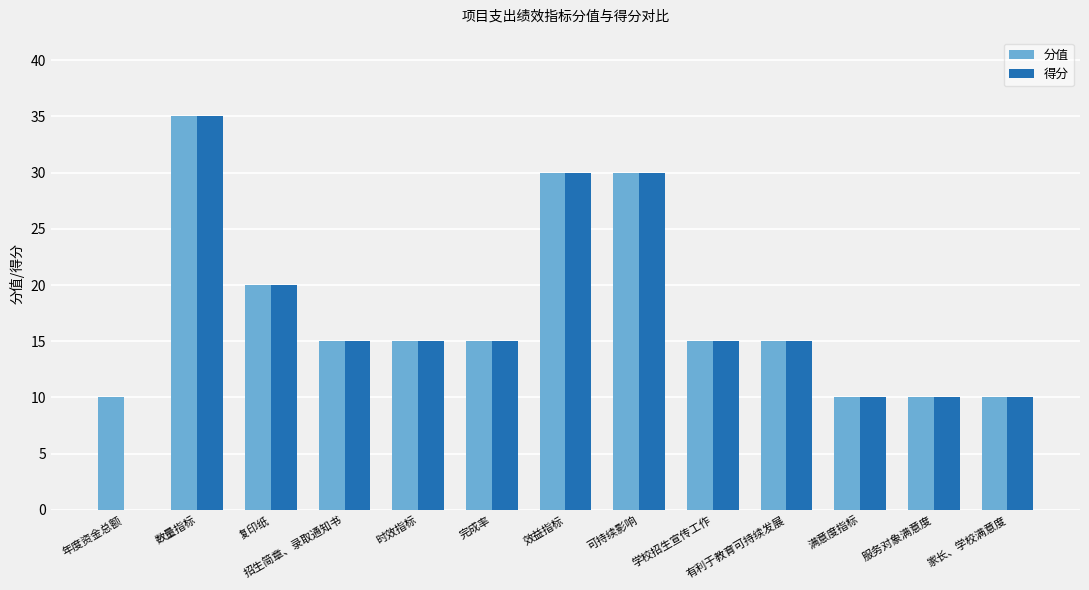

Reading left to right, list all the values displayed in this chart.

分值: 10	35	20	15	15	15	30	30	15	15	10	10	10
得分: 0	35	20	15	15	15	30	30	15	15	10	10	10